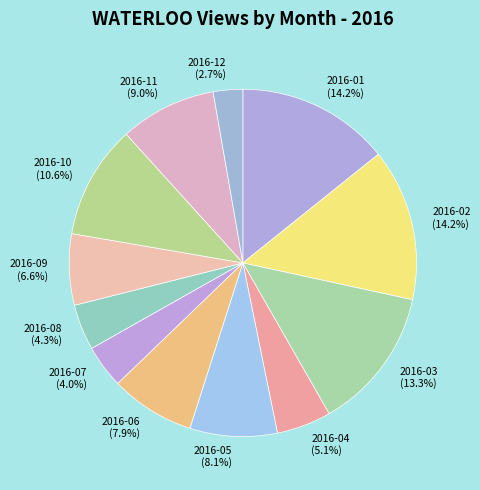

True or false: 2016-12 accounts for 11% of the total.

False